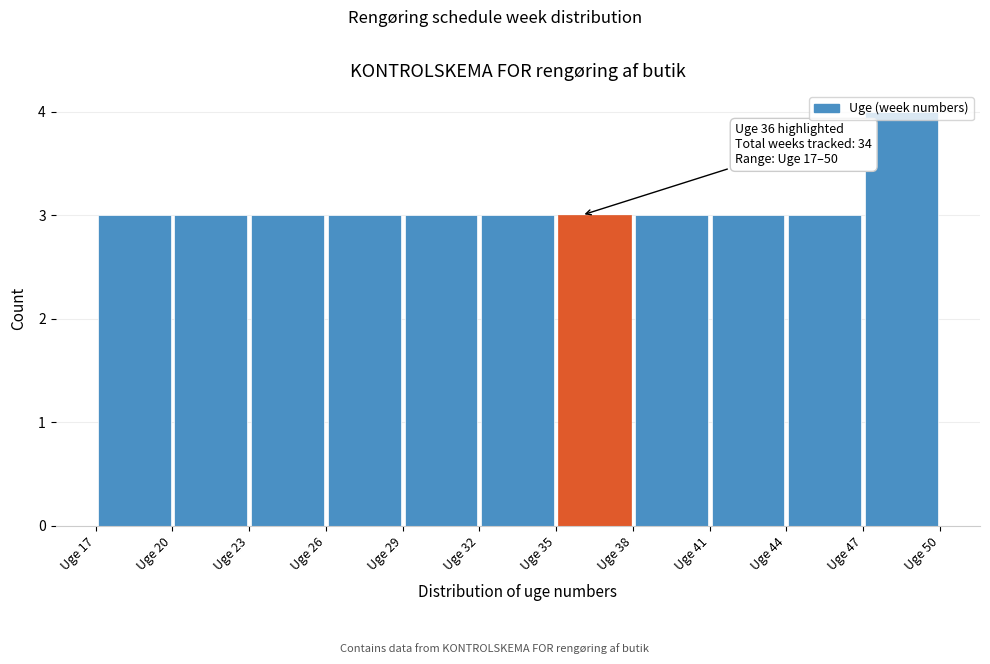

Over which range of the x-axis is the bar tallest?

47 to 50